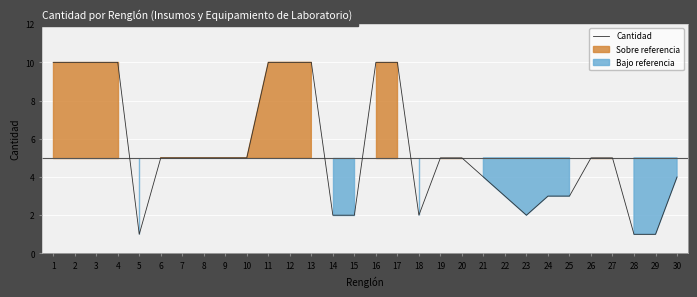

List the labels in order of value, largest first.

1, 2, 3, 4, 11, 12, 13, 16, 17, 6, 7, 8, 9, 10, 19, 20, 26, 27, 21, 30, 22, 24, 25, 14, 15, 18, 23, 5, 28, 29